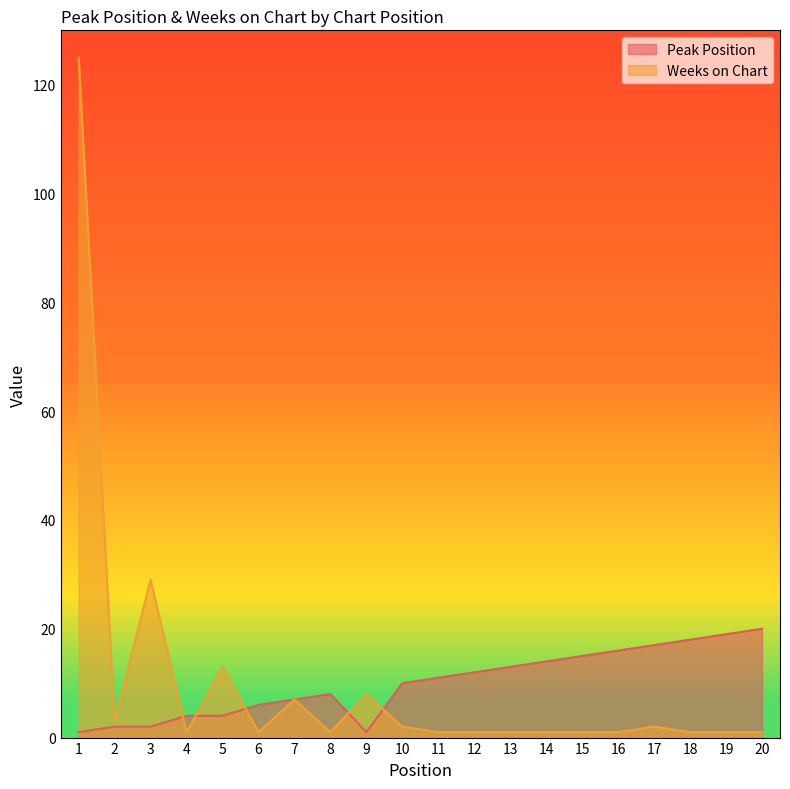

What is the difference between the Weeks on Chart values at 1 and 5?

112